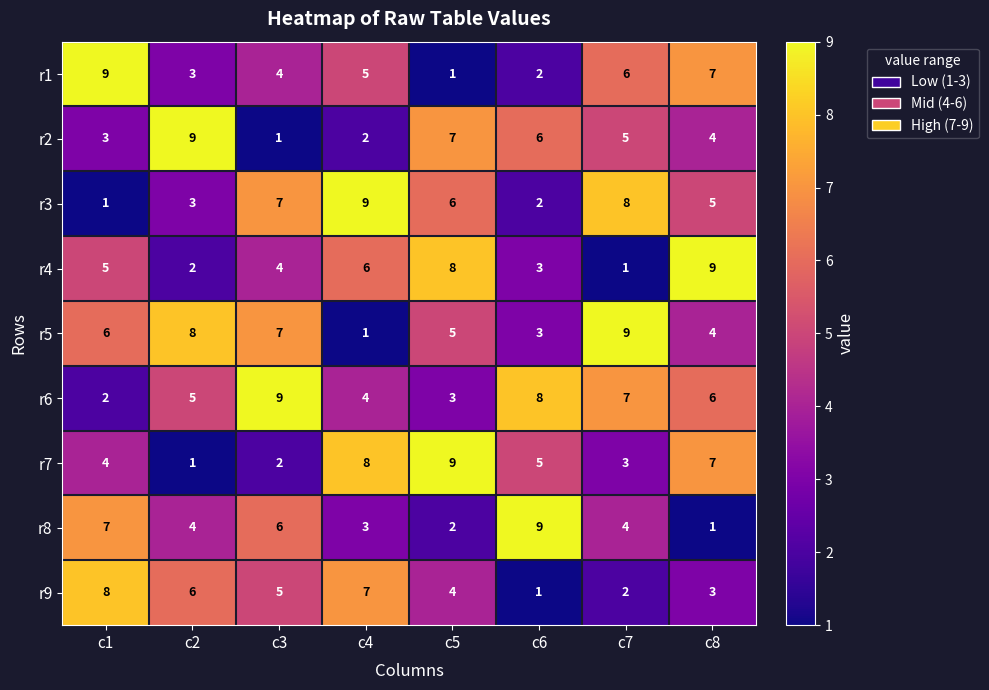

What is the total value across all series at c7?

45